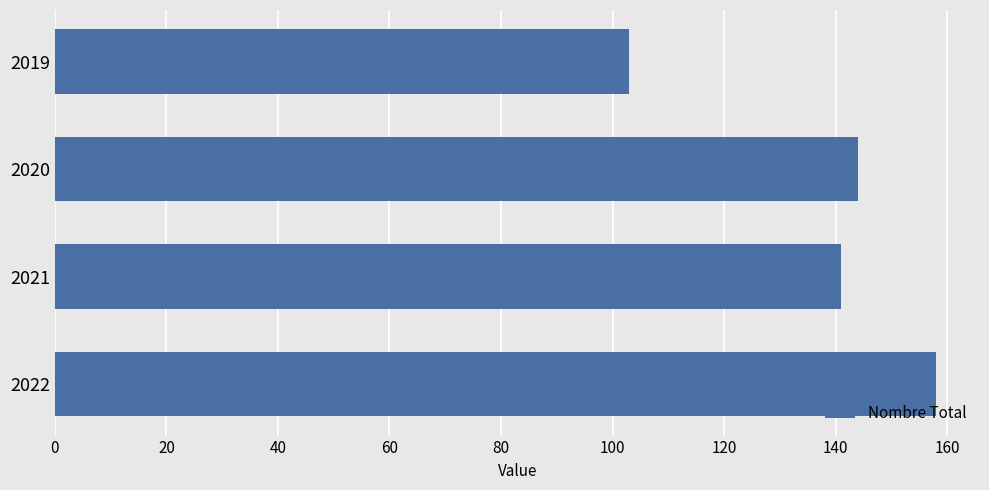

True or false: the data shows 144 at 2020.

True